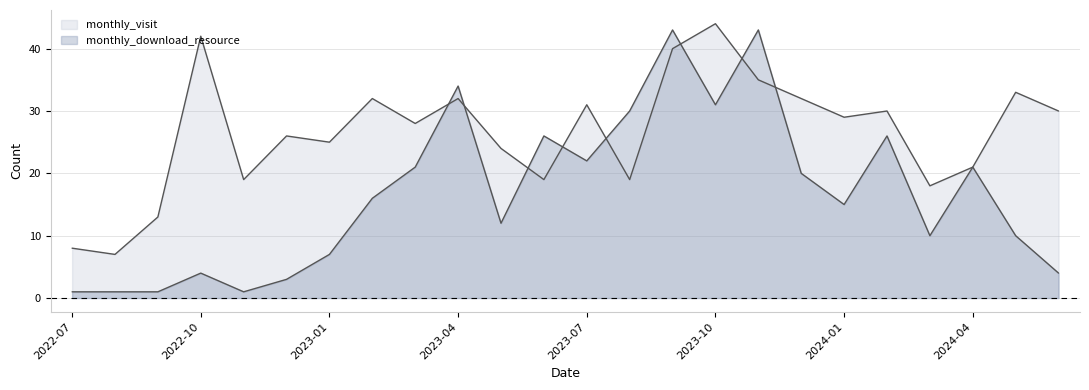

What is the label of the 2nd point from the right?

2024-05